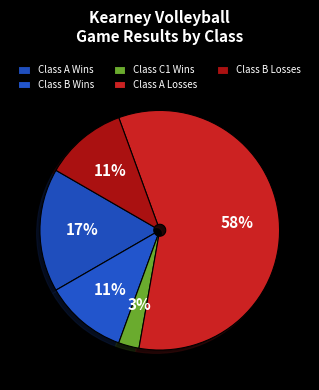

How many segments does this pie chart have?

5